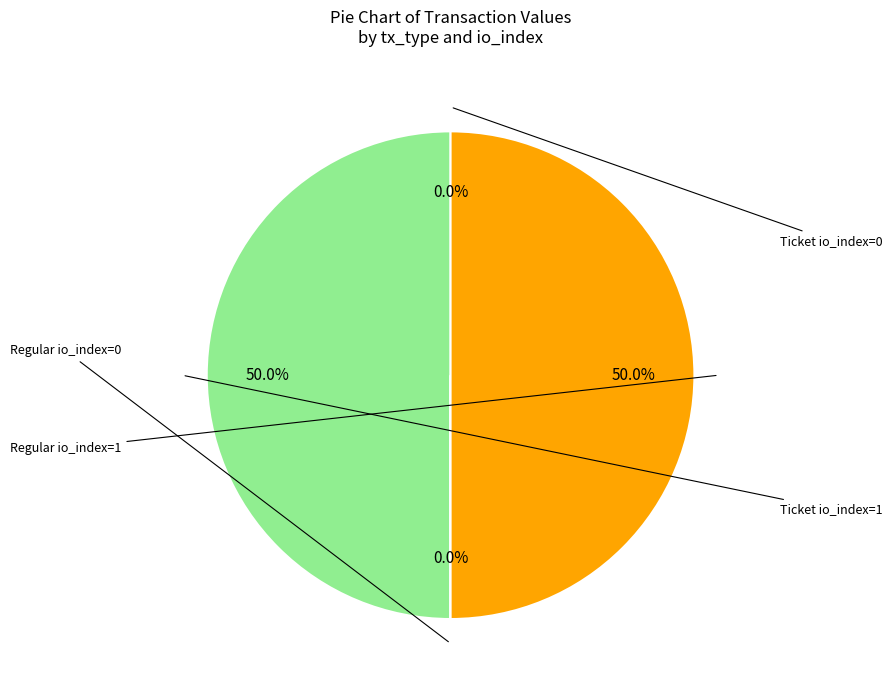

To the nearest percent, what is the average slice percentage?

25%